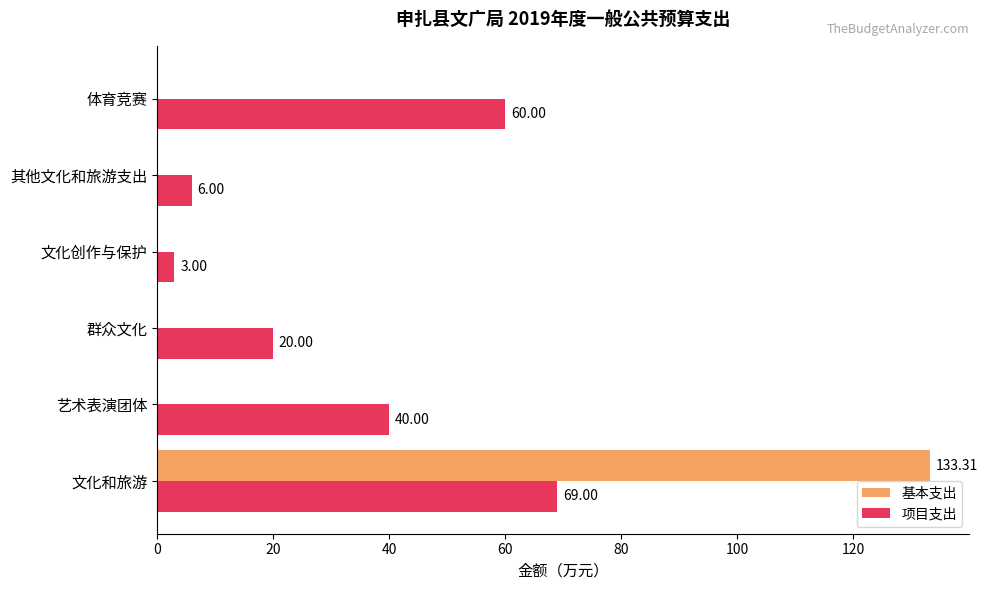

What is the sum of the 项目支出 values at 文化创作与保护 and 艺术表演团体?

43.0